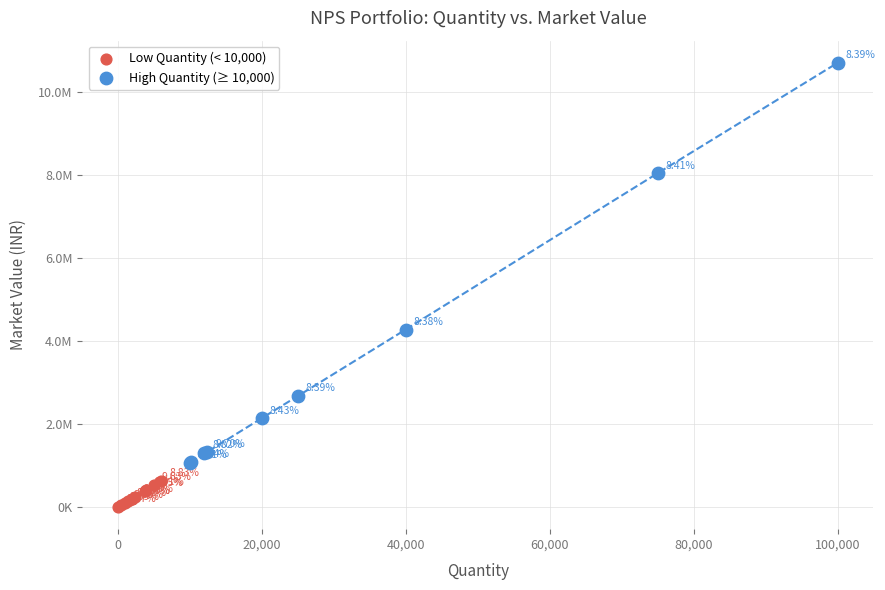

Which series has the largest Y range (max minus min)?

High Quantity (≥ 10,000)